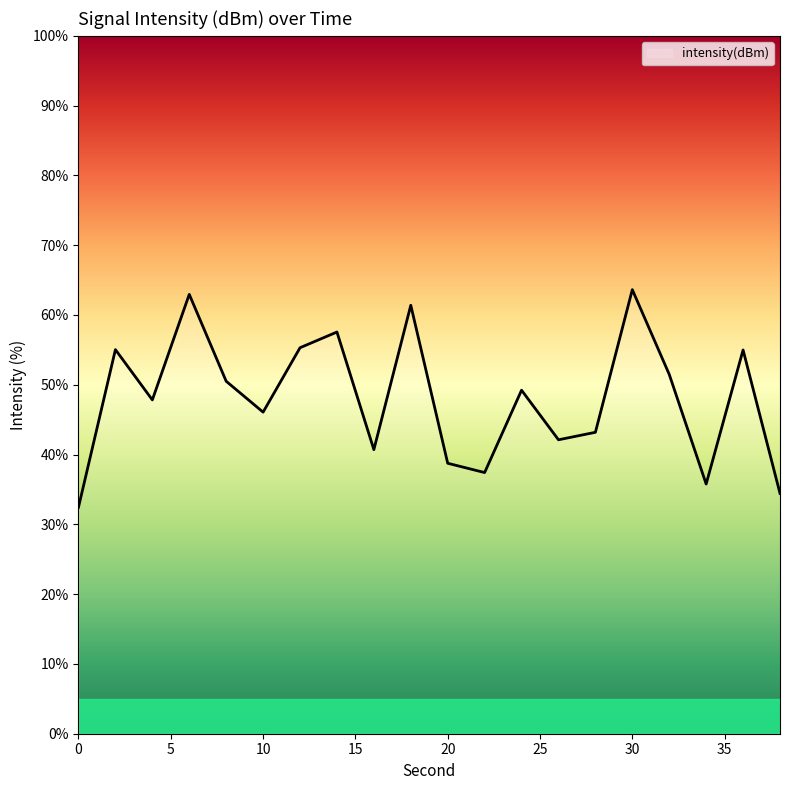

What is the minimum value shown in the chart?

32.5